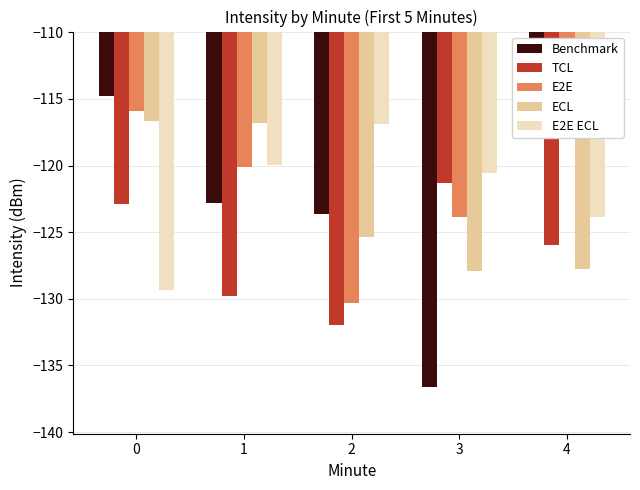

What is the highest value of the E2E series?

-115.9